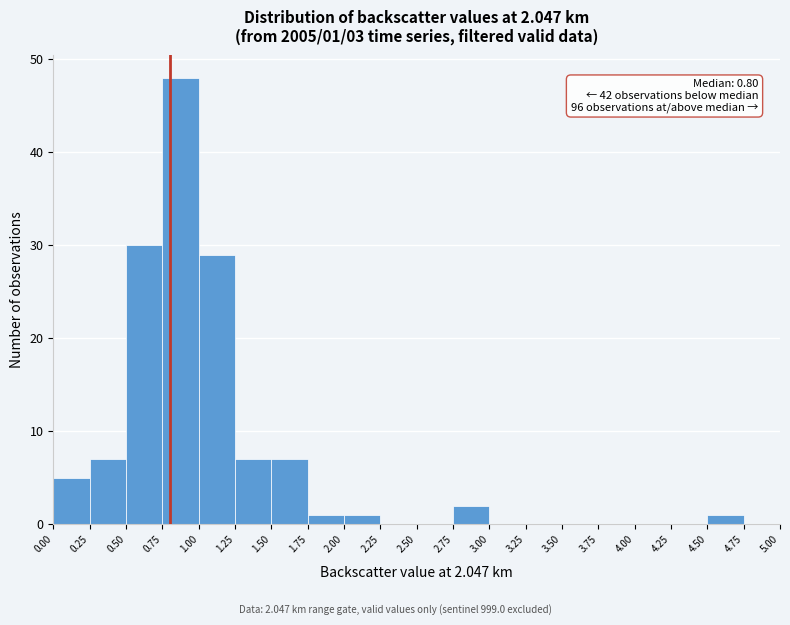

Over which range of the x-axis is the bar tallest?

0.75 to 1.00